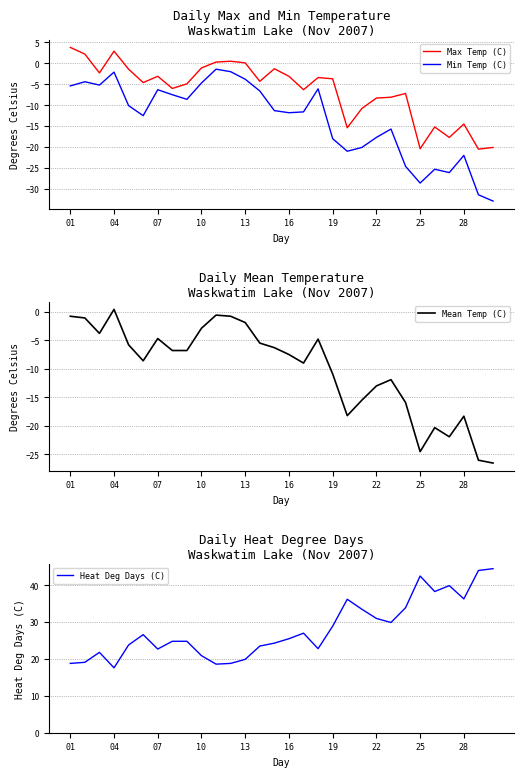

The Mean Temp (C) series shows -4.7 at 07. True or false?

True